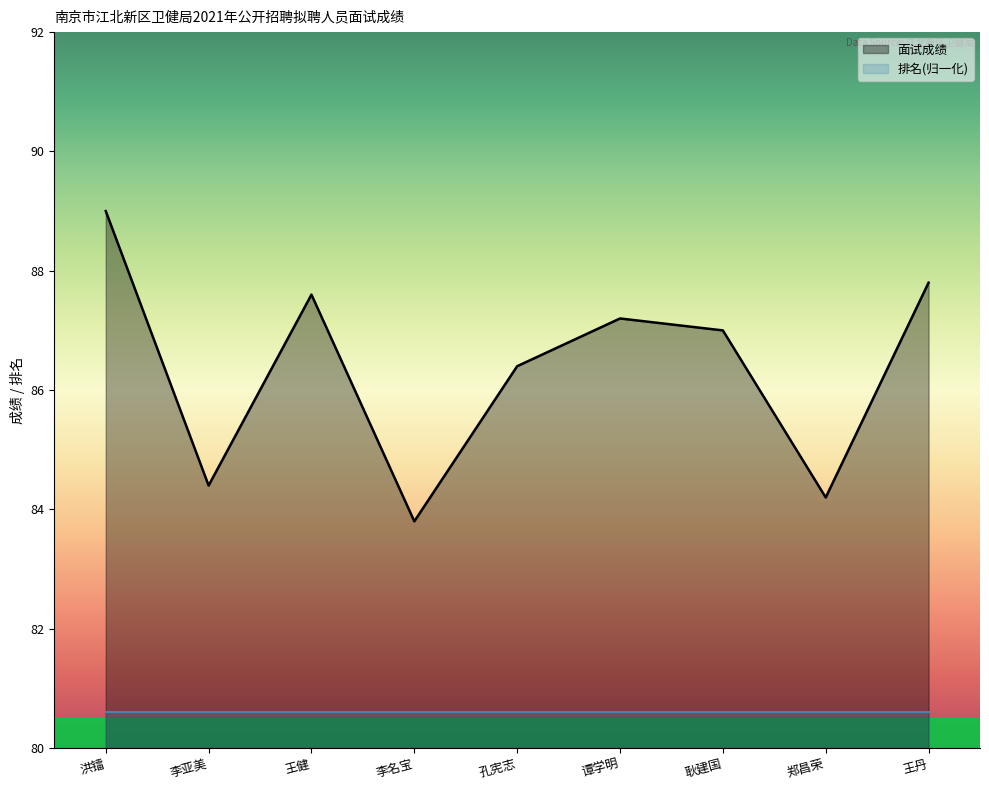

What position from the left is 郑昌荣?

8